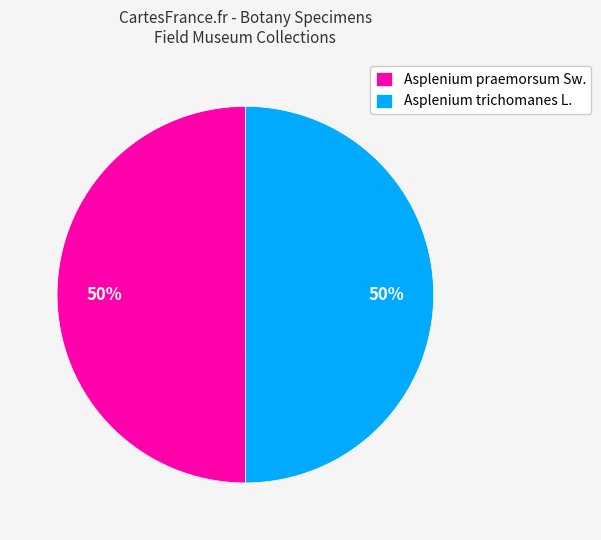

What percentage is the Asplenium trichomanes L. slice, to the nearest percent?

50%